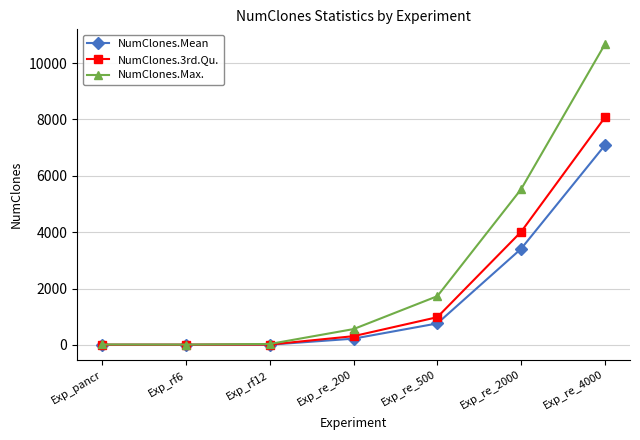

What are all the series names shown in the legend?

NumClones.Mean, NumClones.3rd.Qu., NumClones.Max.